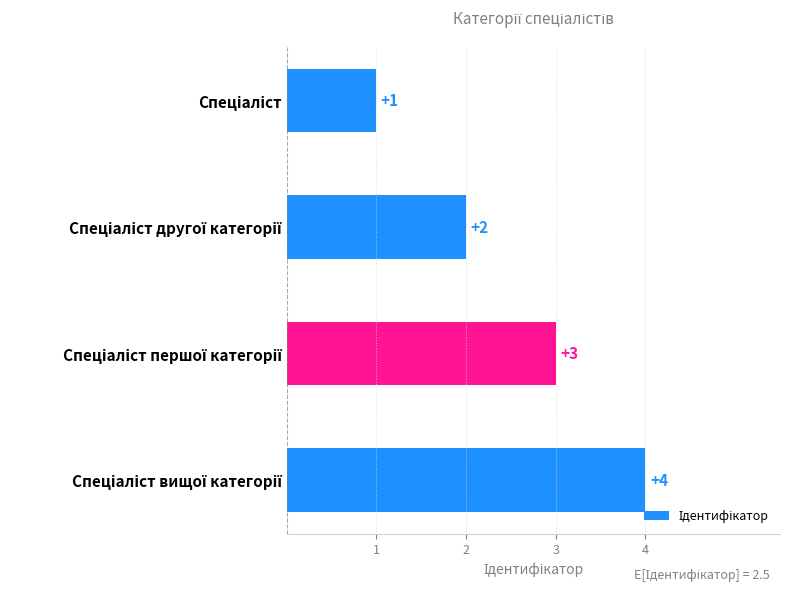

What is the greatest value displayed?

4